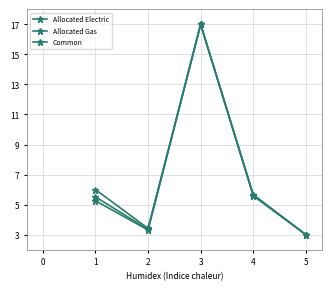

What is the difference between the maximum and second lowest values in the Allocated Electric series?

13.7